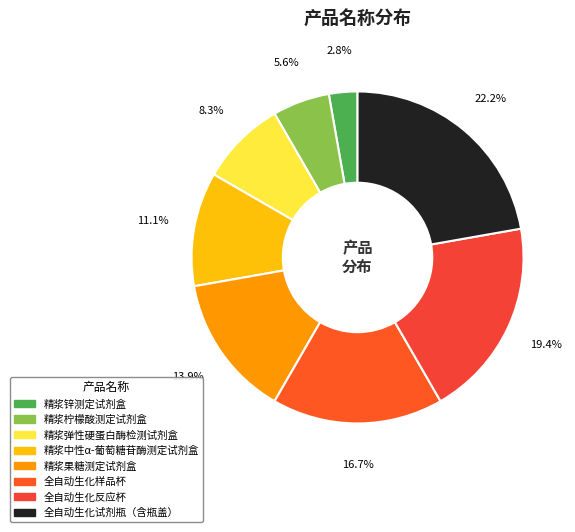

What is the smallest slice in the pie chart?

精浆锌测定试剂盒